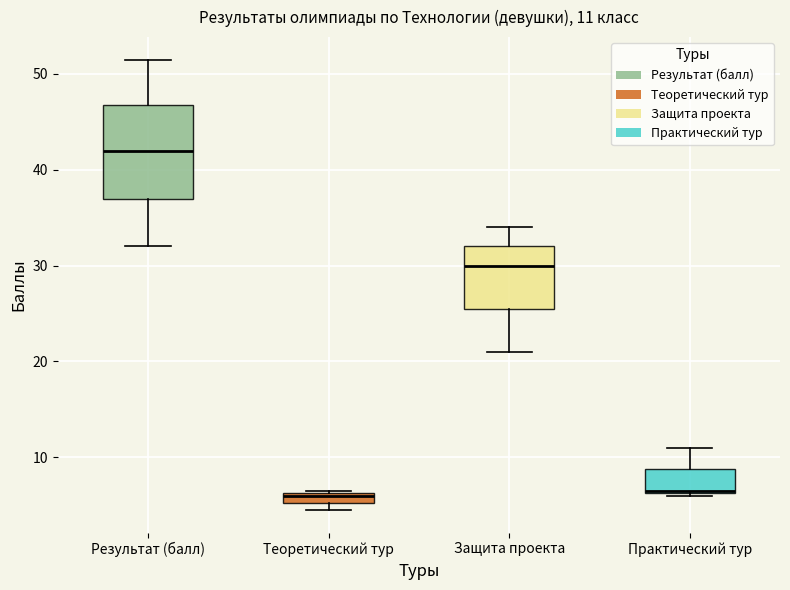

Which box is the tallest, from its lower edge to its upper edge?

Результат (балл)